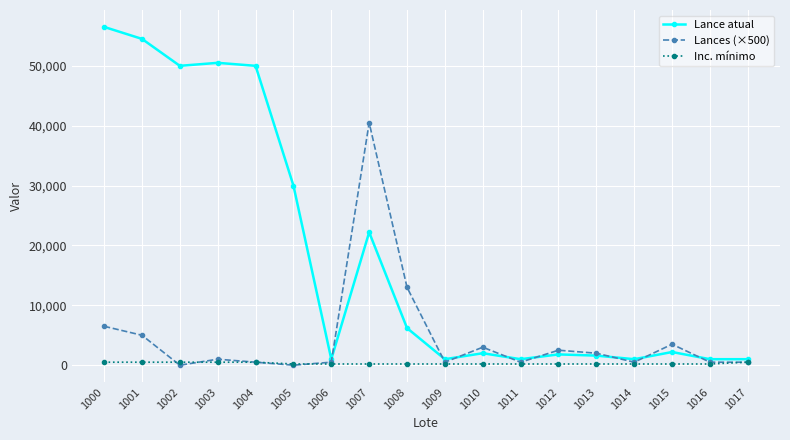

True or false: Lance atual has more than 0 interior local peaks.

True